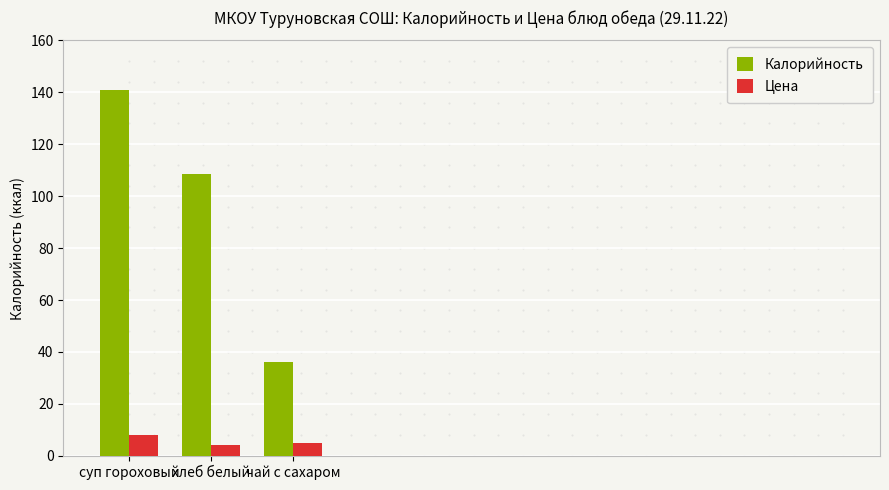

Are the bars grouped side by side (vs. stacked)?

Yes